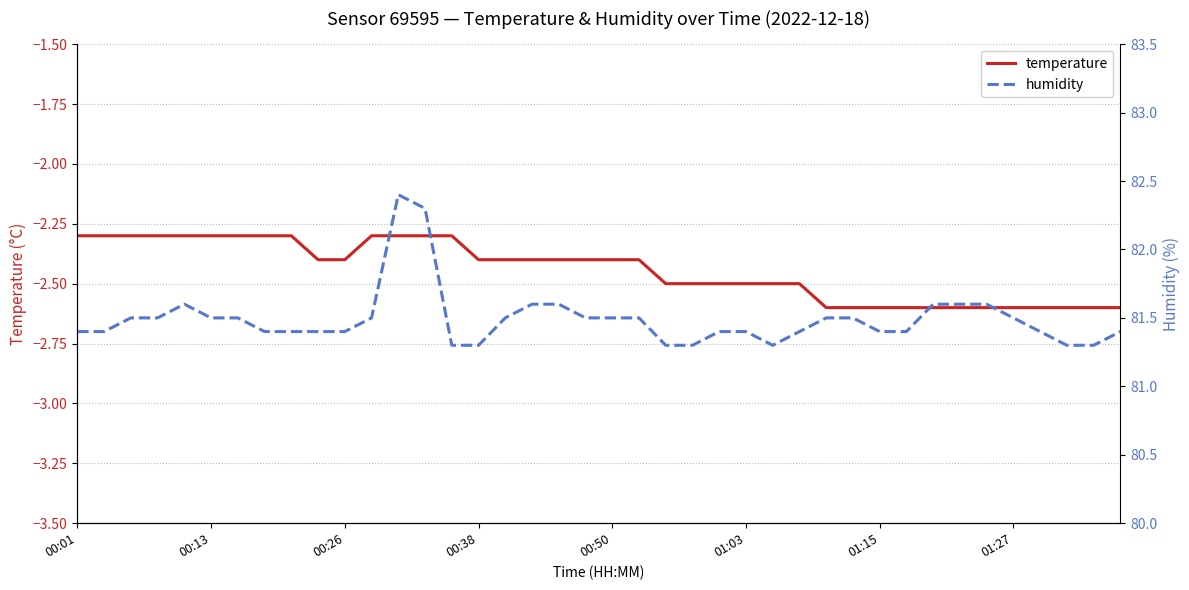

Does the chart display data point markers on the line(s)?

No